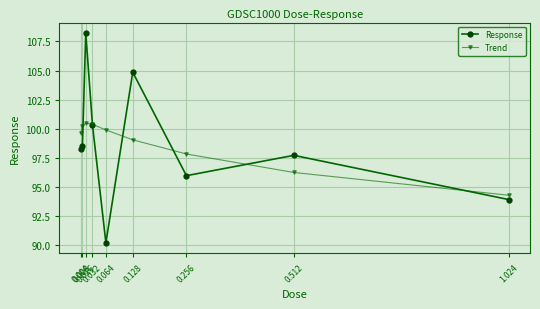

What position from the left is 0.004?

1